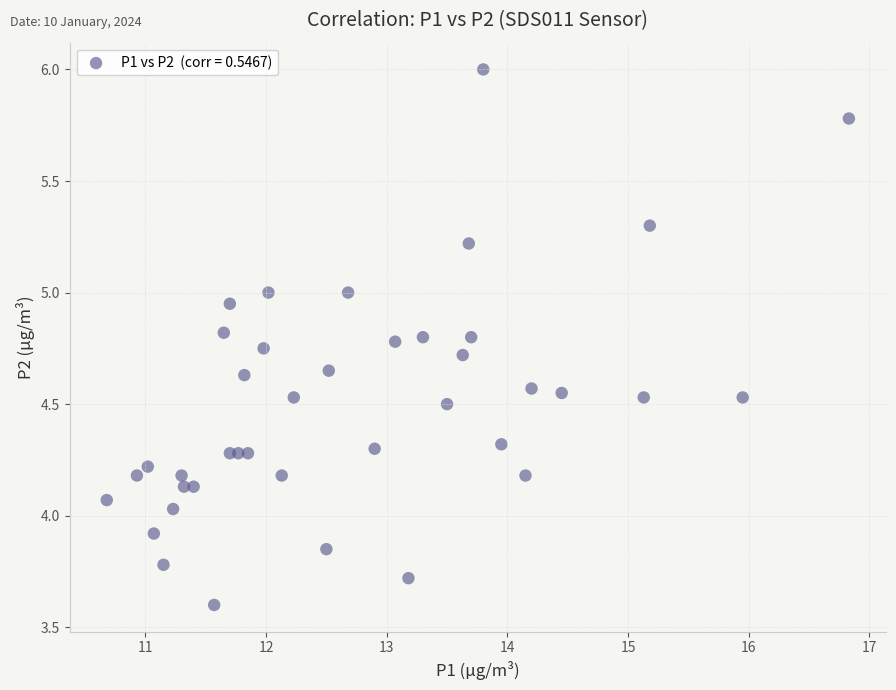

What is the range of Y values (max minus min)?

2.4